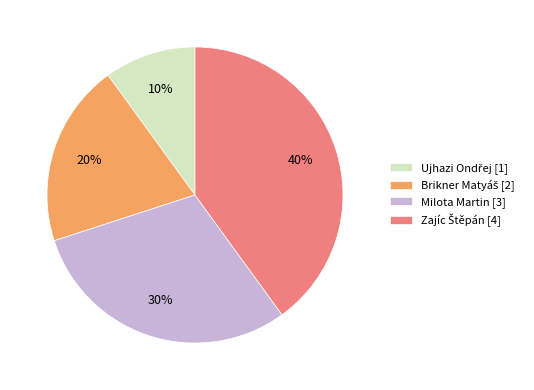

The Milota Martin [3] slice represents 42% of the pie. True or false?

False